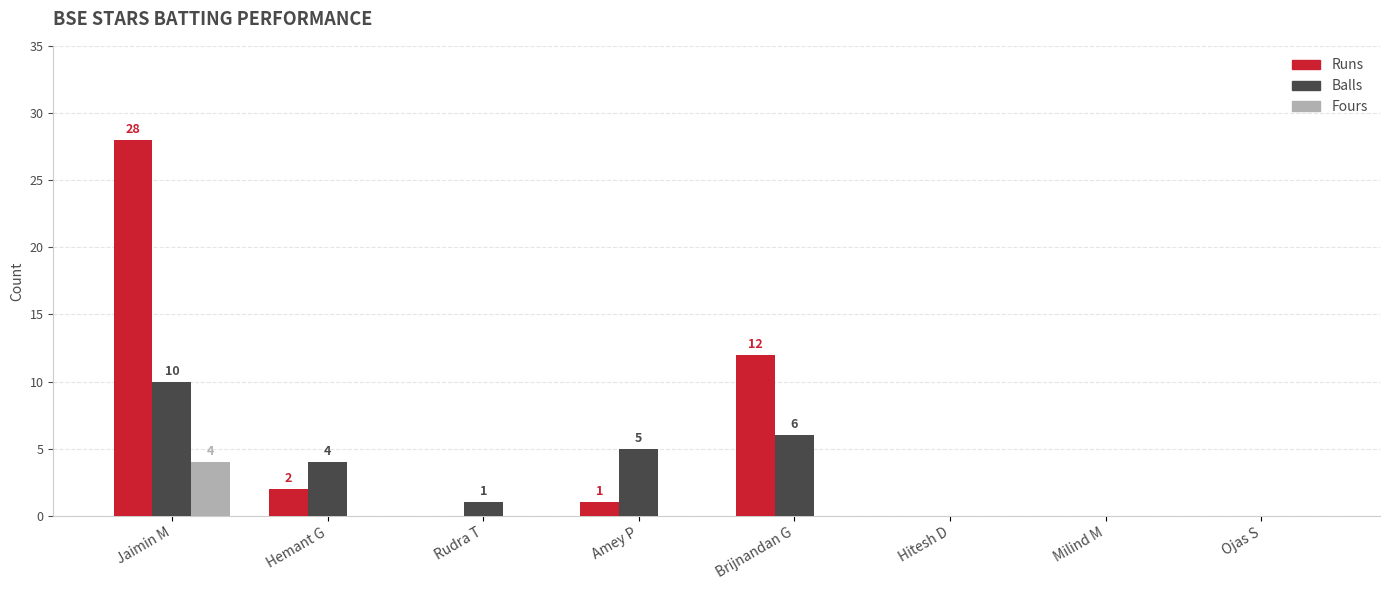

What is the maximum value for Balls?

10